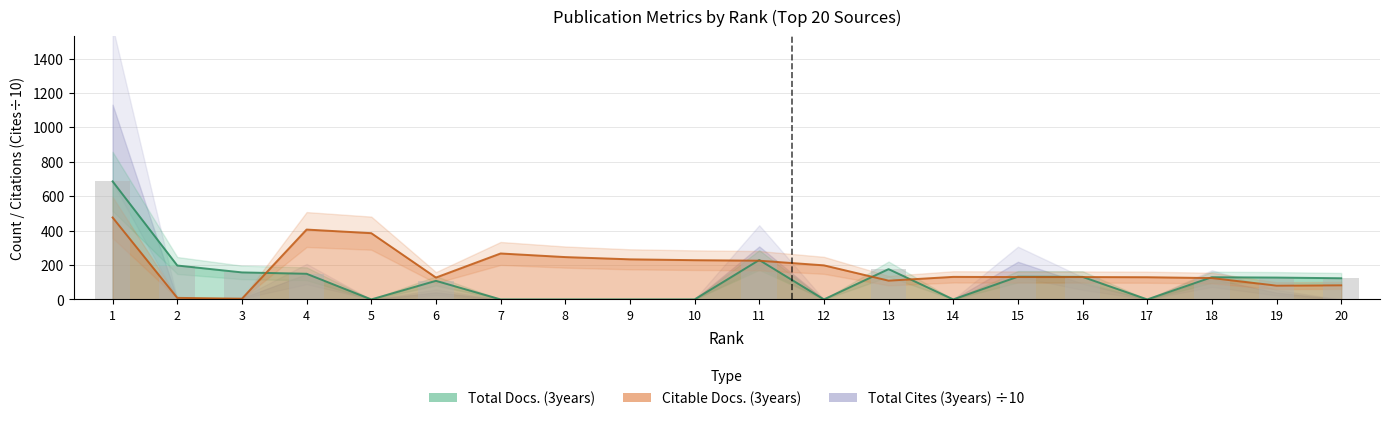

At how many categories does at least one series exceed 70?

20